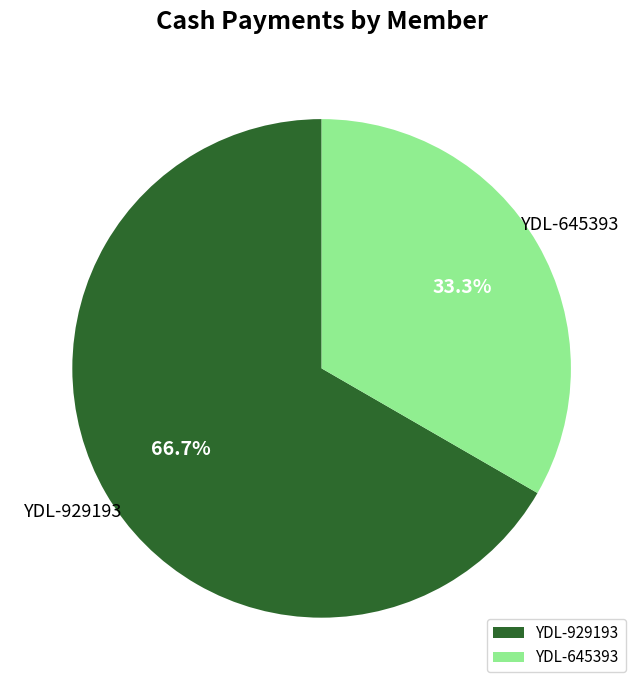

Count the number of slices in the pie.

2